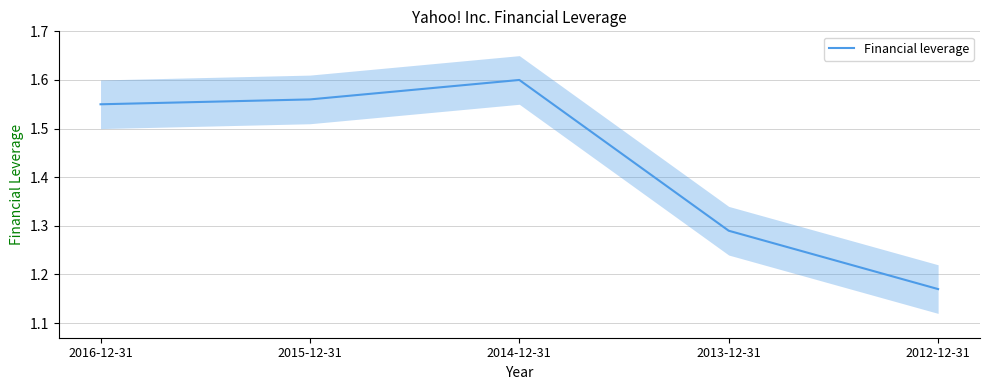

Reading left to right, transcribe all the data shown in this chart.

2016-12-31=1.6	2015-12-31=1.6	2014-12-31=1.6	2013-12-31=1.3	2012-12-31=1.2